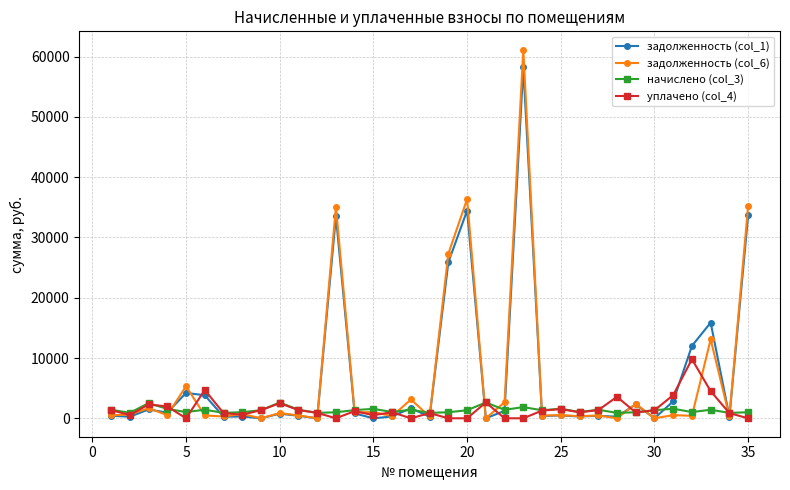

Which series has the largest range (max minus min)?

задолженность (col_6)